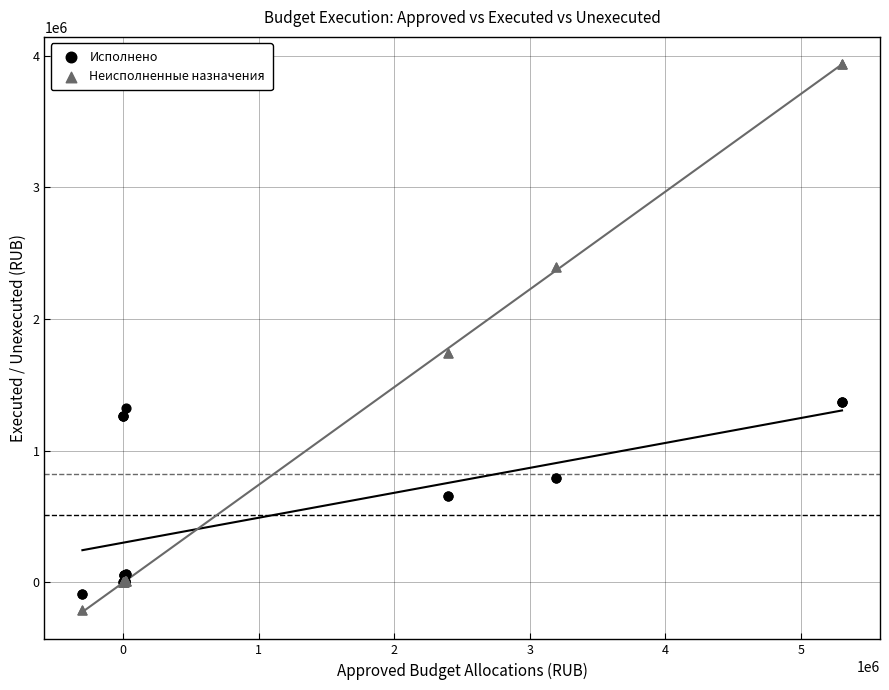

Which series contains the lowest Y value?

Неисполненные назначения